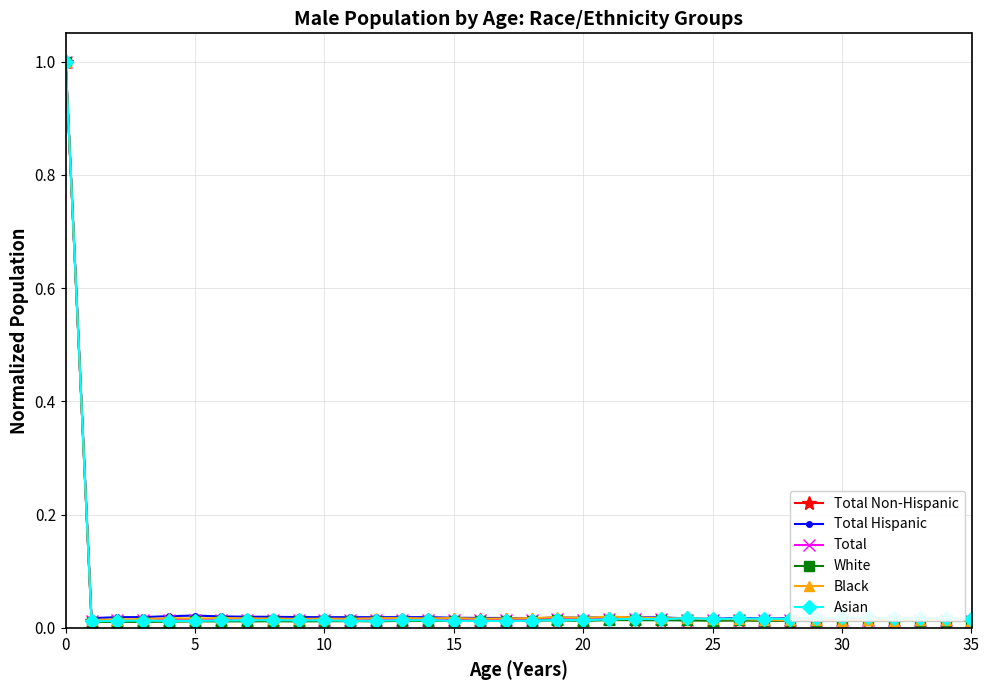

What is the maximum value for Total Non-Hispanic?

1.0